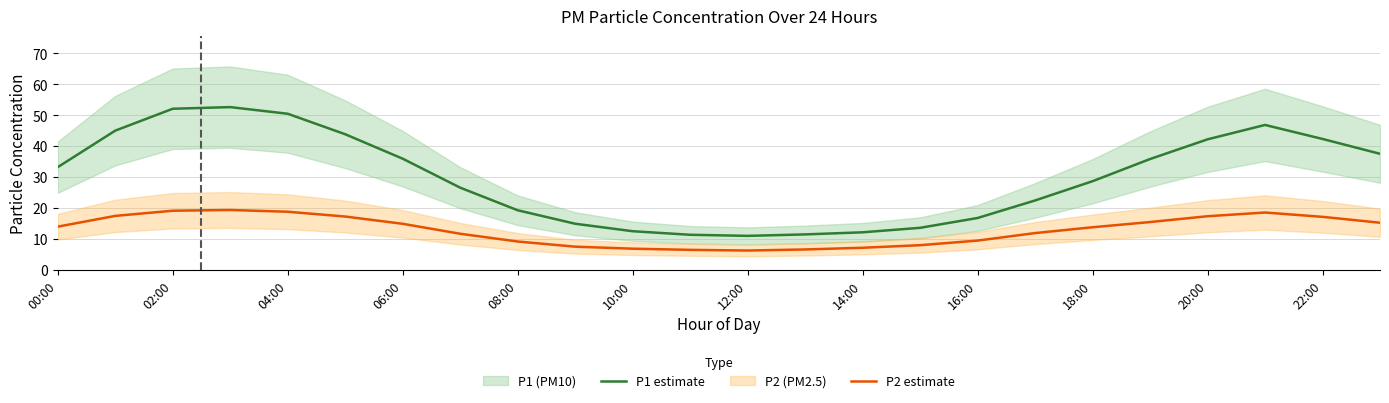

The P1 estimate series shows 15.2 at 12:00. True or false?

False